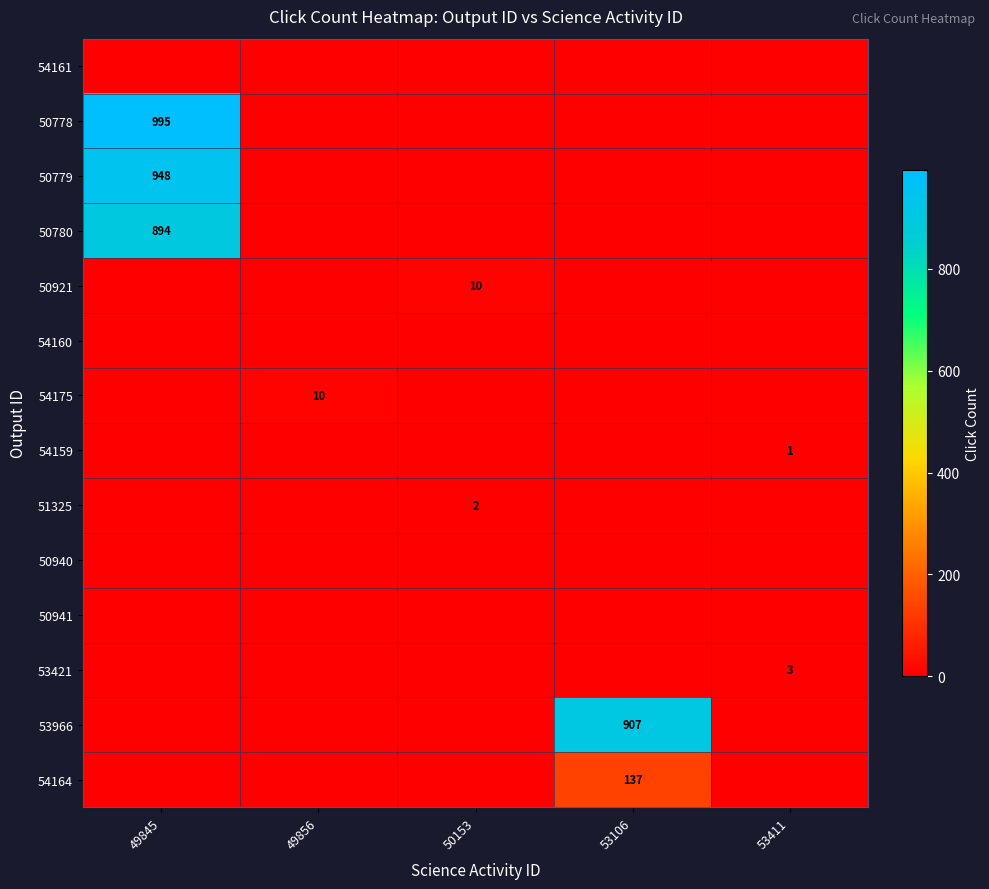

The value of 53421 at 53411 is 4. True or false?

False